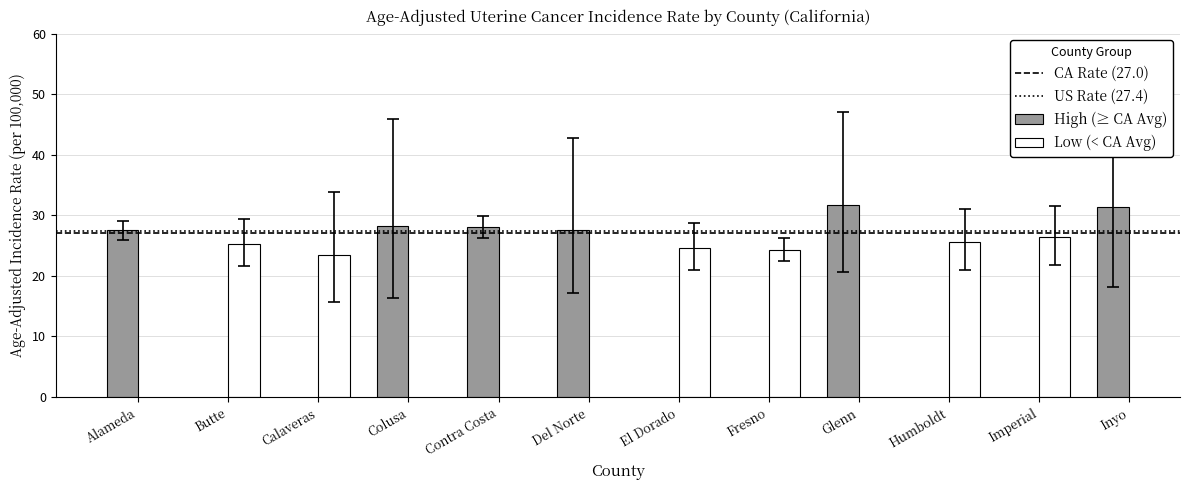

Is it true that Age-Adjusted Incidence Rate equals 52.6 at Inyo?

False